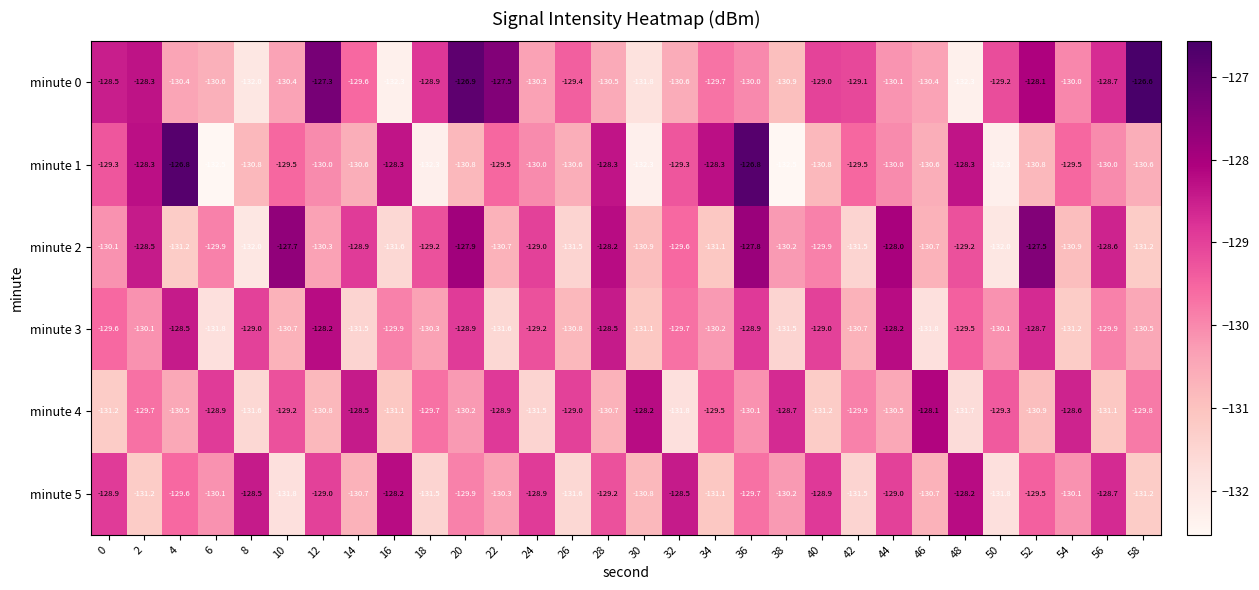

What is the total value across all series at 20?

-774.6